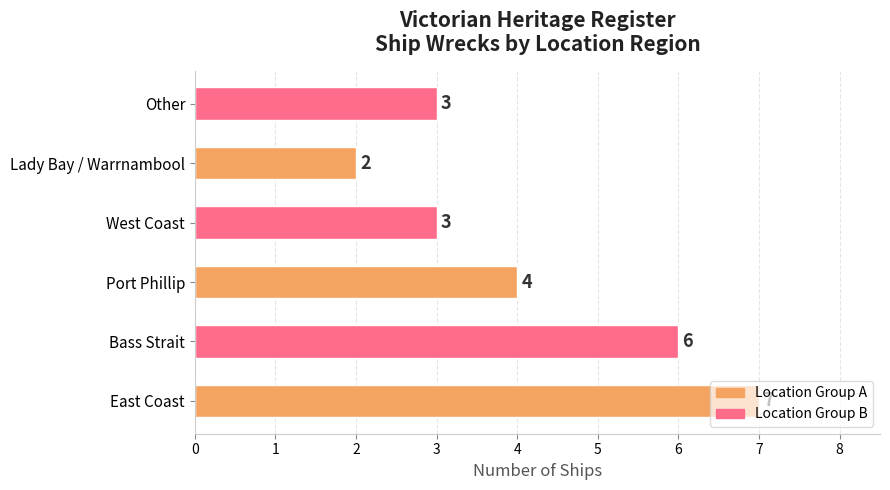

What is the difference between the values at Bass Strait and Other?

3